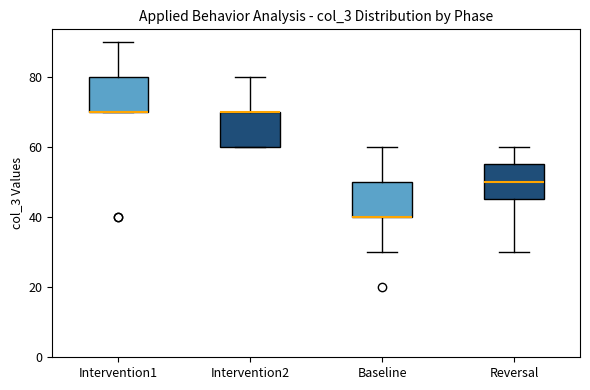

Reading left to right, transcribe this box plot: for each box, give where its median line is, the range the box spans, and where its two whiskers end, as read against the y-axis. The values are not printed on the chart, so give them approximately, as read against the axis.

Intervention1: median 70 (drawn on the box's lower edge), box 70 to 80, whiskers 70 to 90
Intervention2: median 70 (drawn on the box's upper edge), box 60 to 70, whiskers 60 to 80
Baseline: median 40 (drawn on the box's lower edge), box 40 to 50, whiskers 30 to 60
Reversal: median 50, box 46 to 56, whiskers 30 to 60